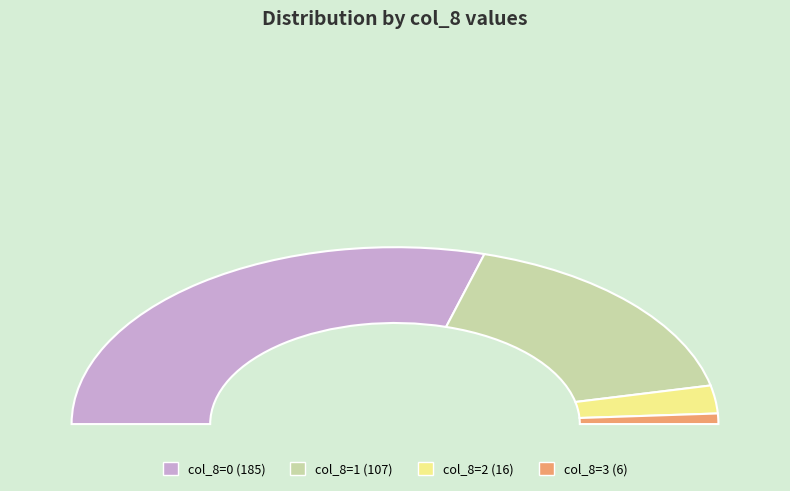

Is 0 the majority of the pie?

Yes